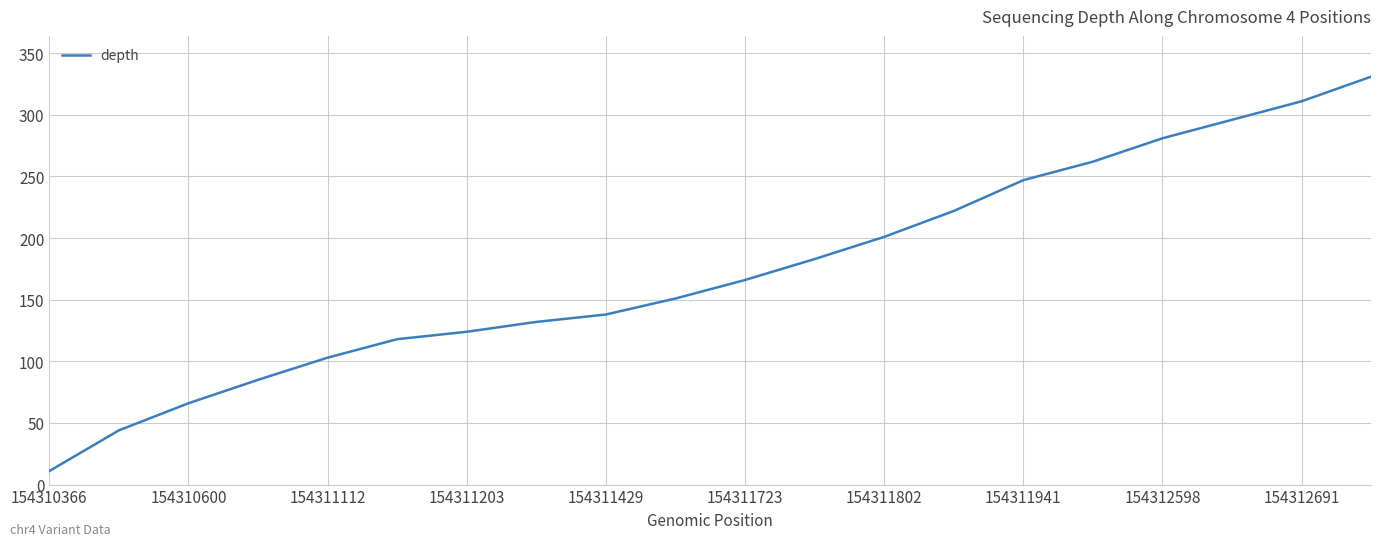

What is the smallest value displayed?

11